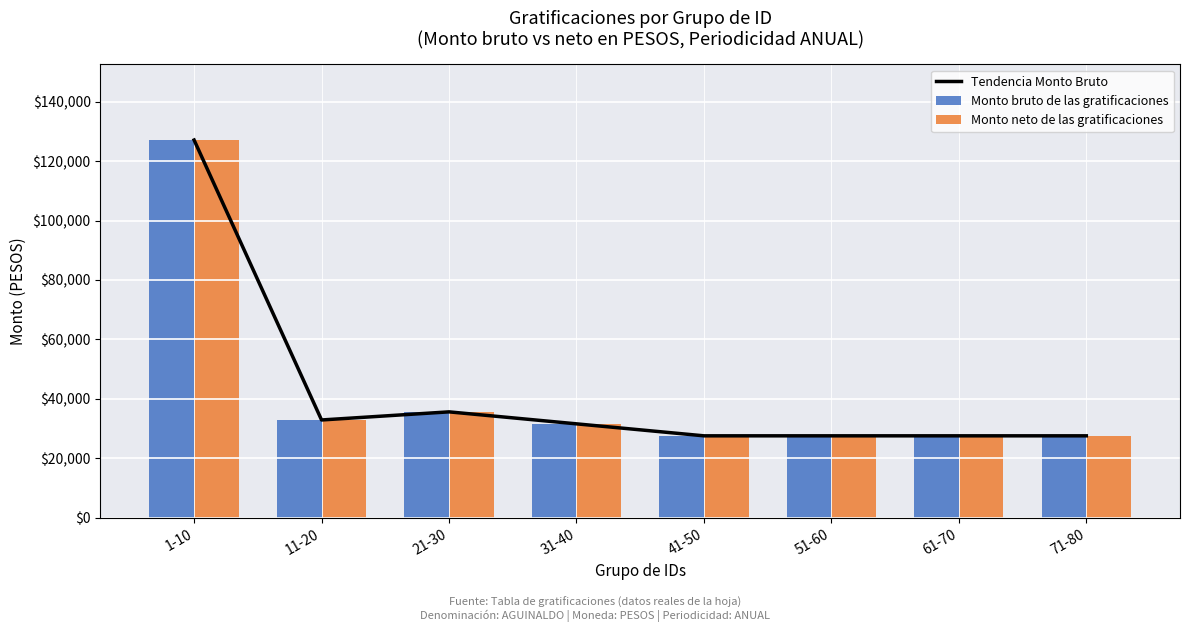

What is the difference between the maximum and minimum values in the Tendencia Monto Bruto series?

99542.3